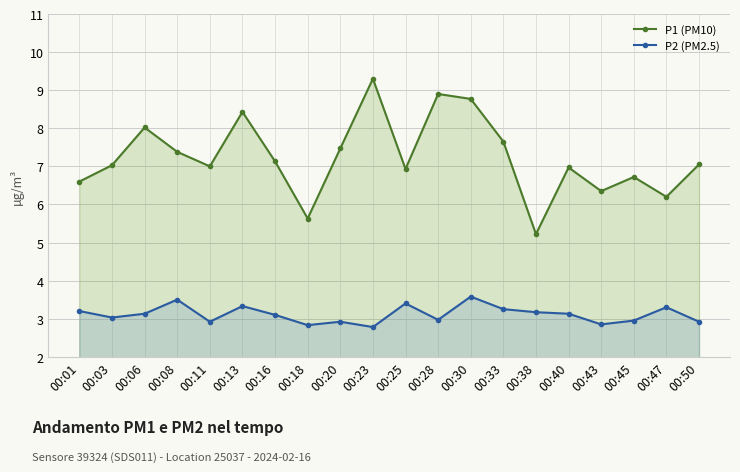

Which series has the largest range (max minus min)?

P1 (PM10)